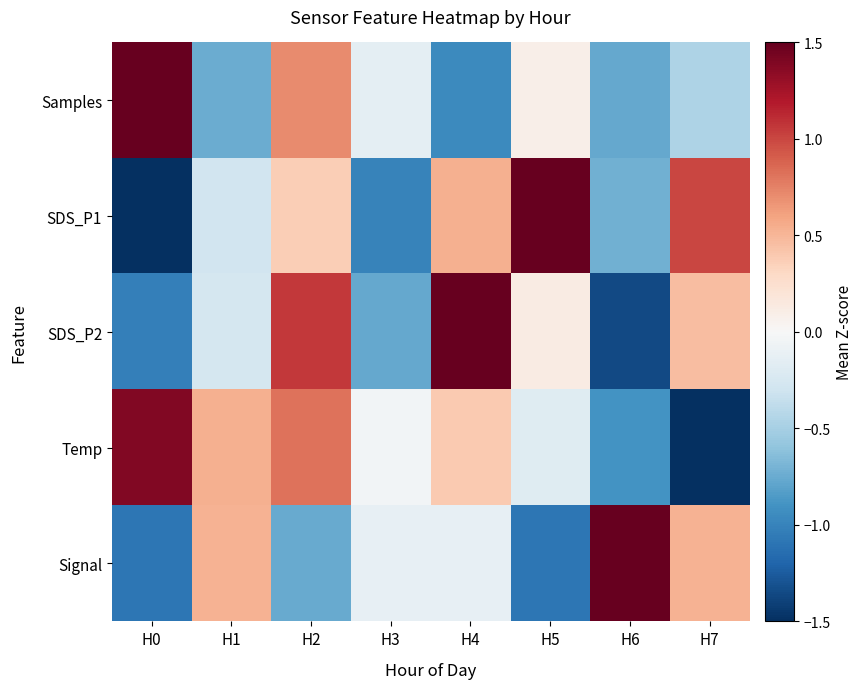

List the series in order of their peak value, highest first.

Samples, Signal, SDS_P2, SDS_P1, Temp